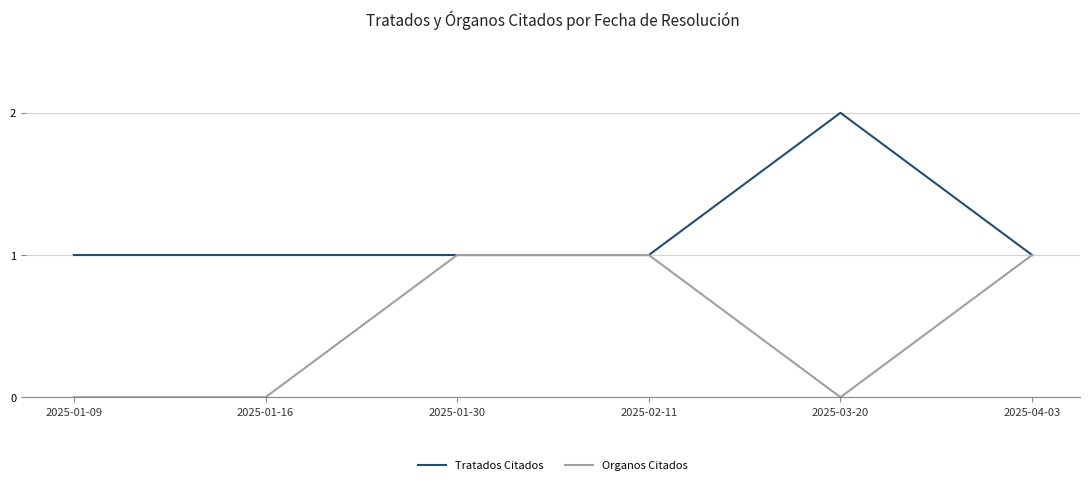

Is the value of Tratados Citados at 2025-04-03 greater than the value of Organos Citados at 2025-03-20?

Yes